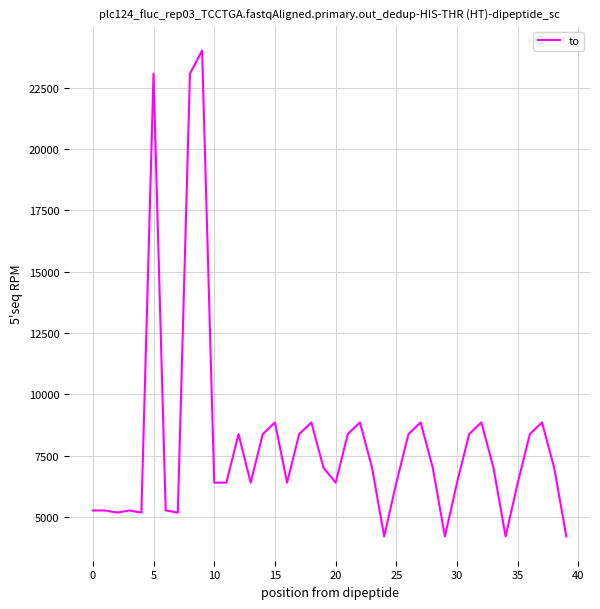

What is the maximum value shown in the chart?

24009